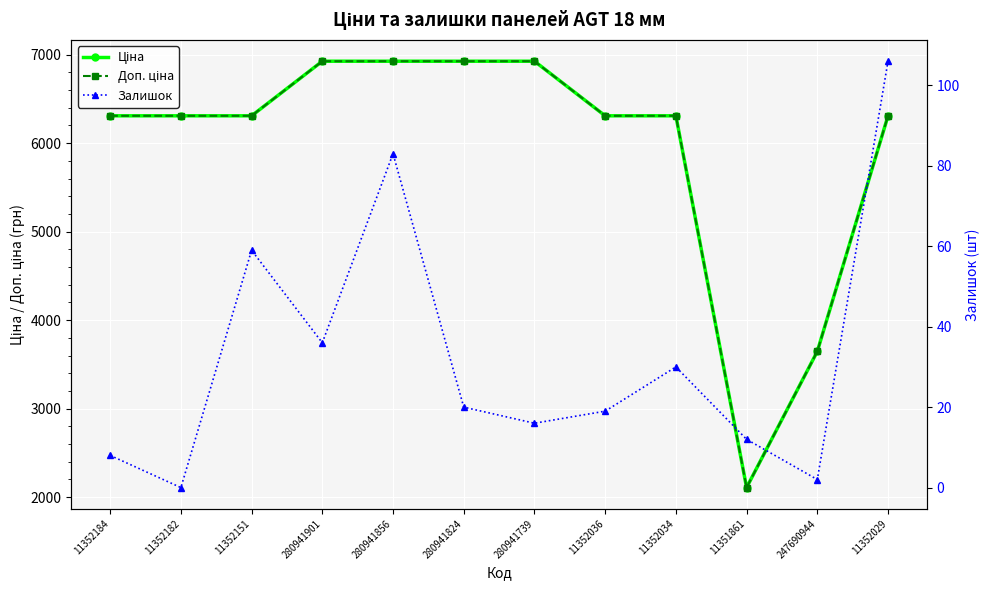

At which category is the sum across all series the highest?

280941856